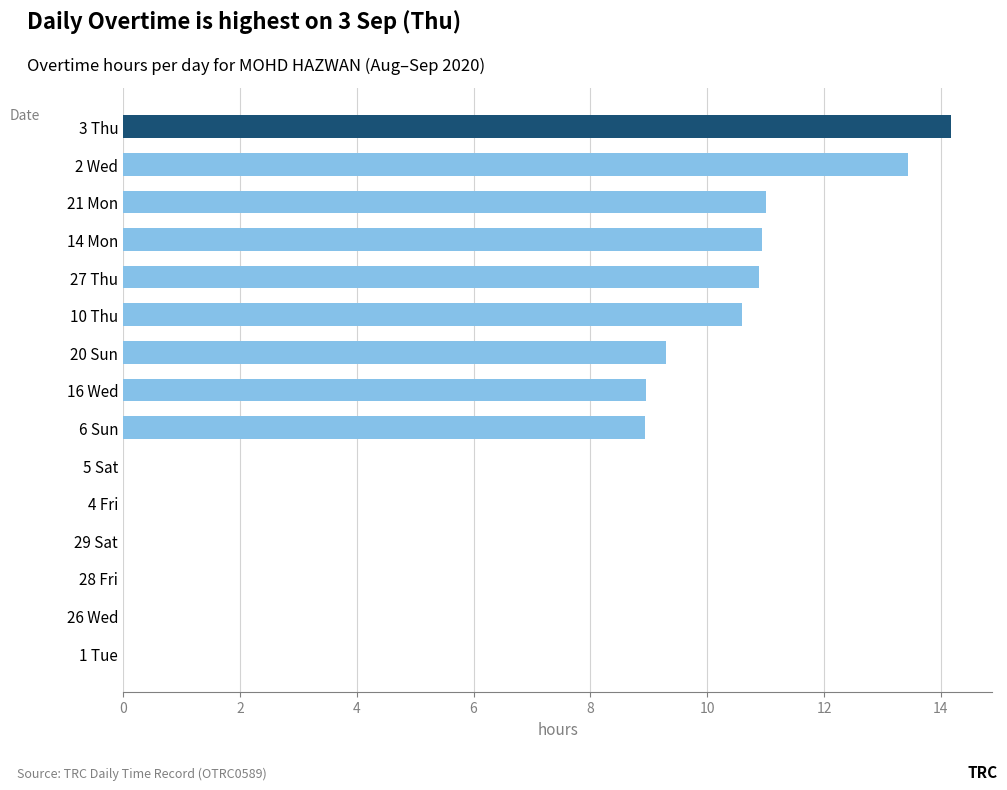

What is the sum of all values?

98.2